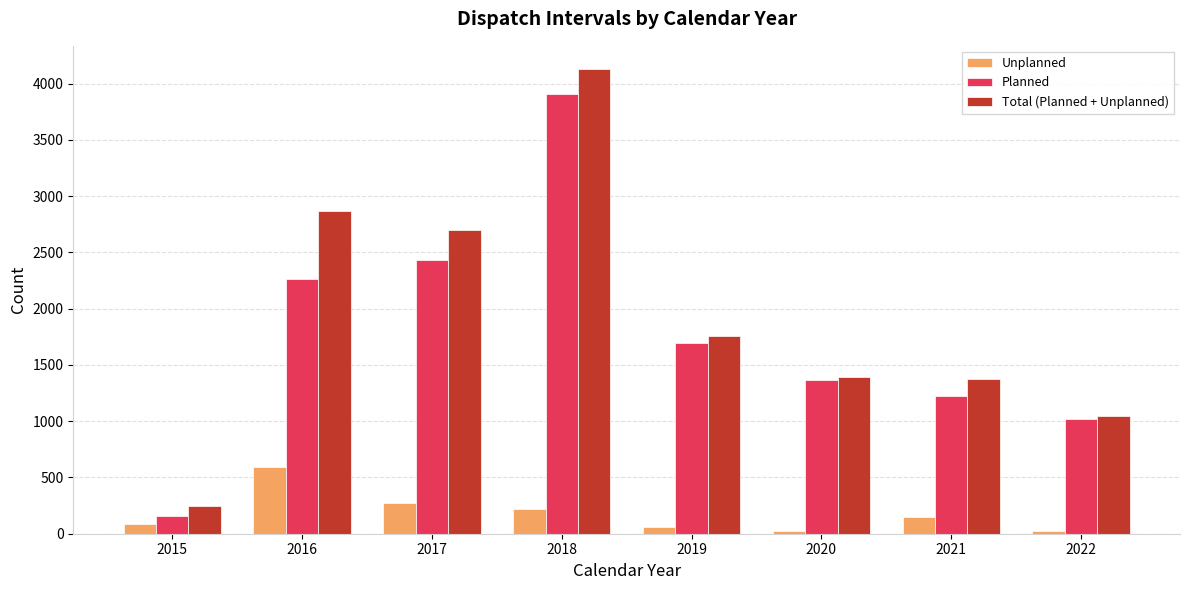

What is the minimum value shown in the chart?

26